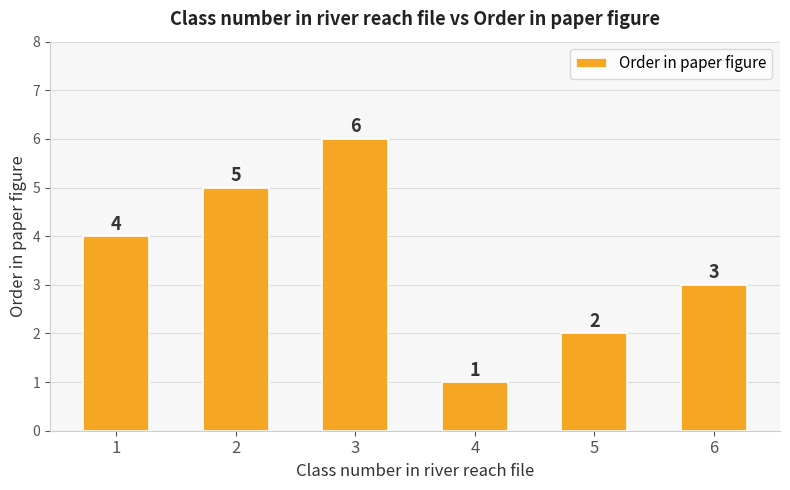

What is the average value?

4